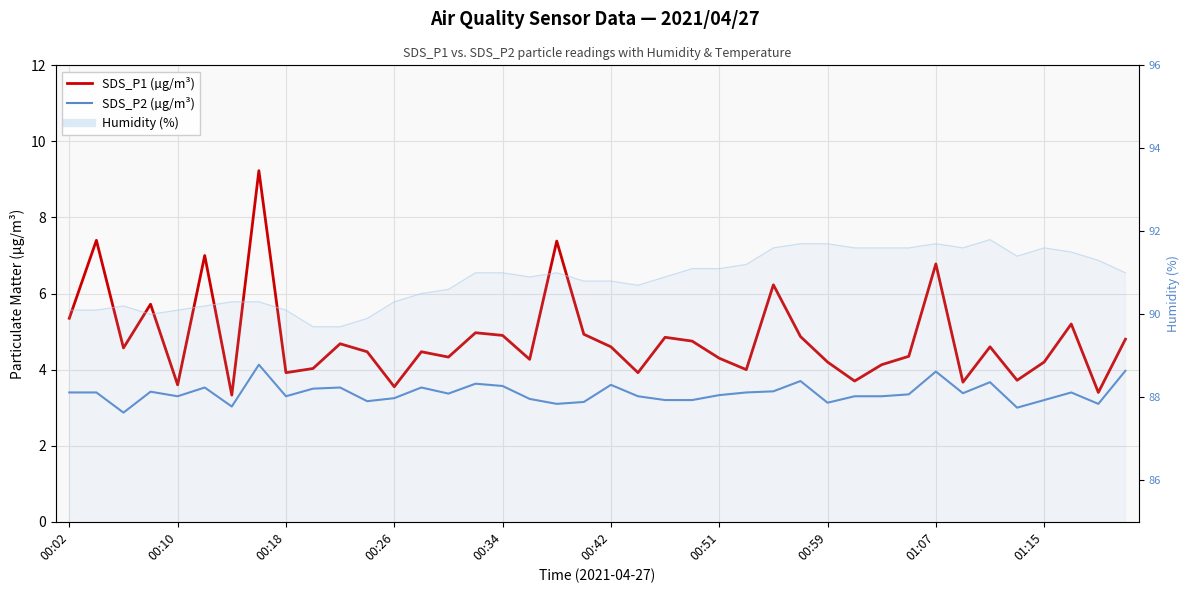

True or false: SDS_P1 (µg/m³) and SDS_P2 (µg/m³) intersect in this chart.

False